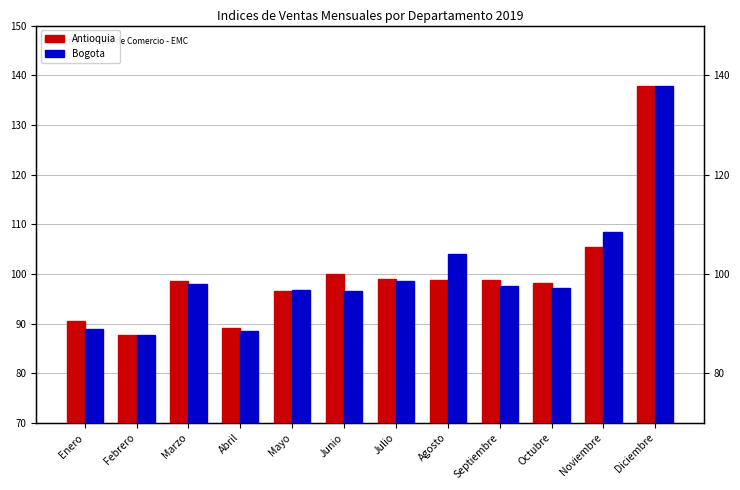

How many groups of bars are there?

12